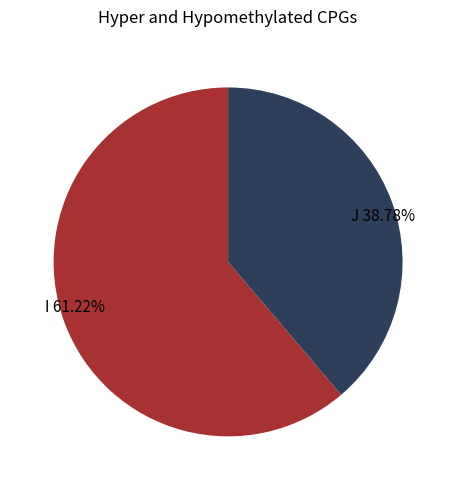

To the nearest percent, what is the average slice percentage?

50%